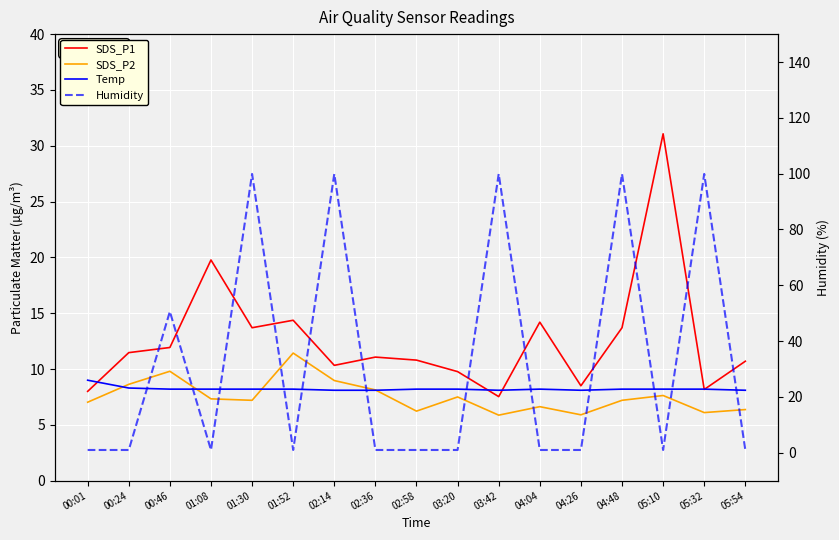

How many data points does each series have?

17